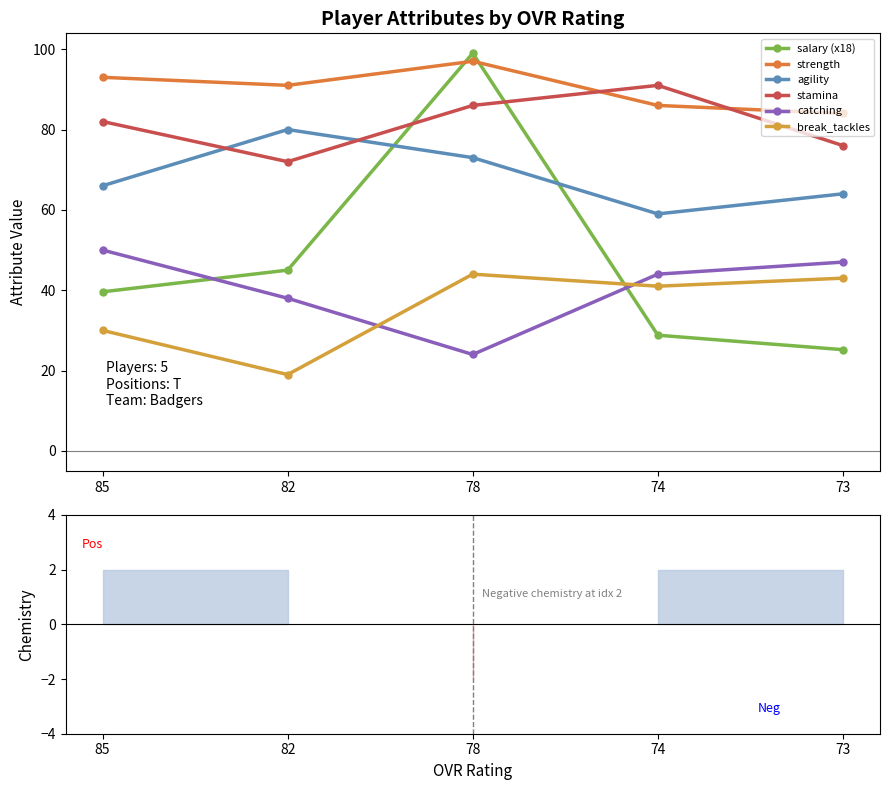

Where do agility and salary (x18) first cross each other?

82 and 78